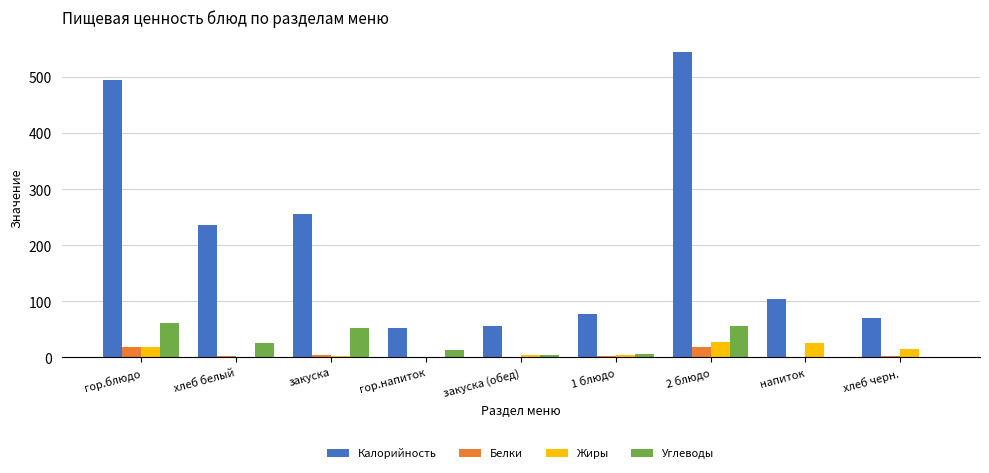

At which label does Жиры first exceed 4?

гор.блюдо